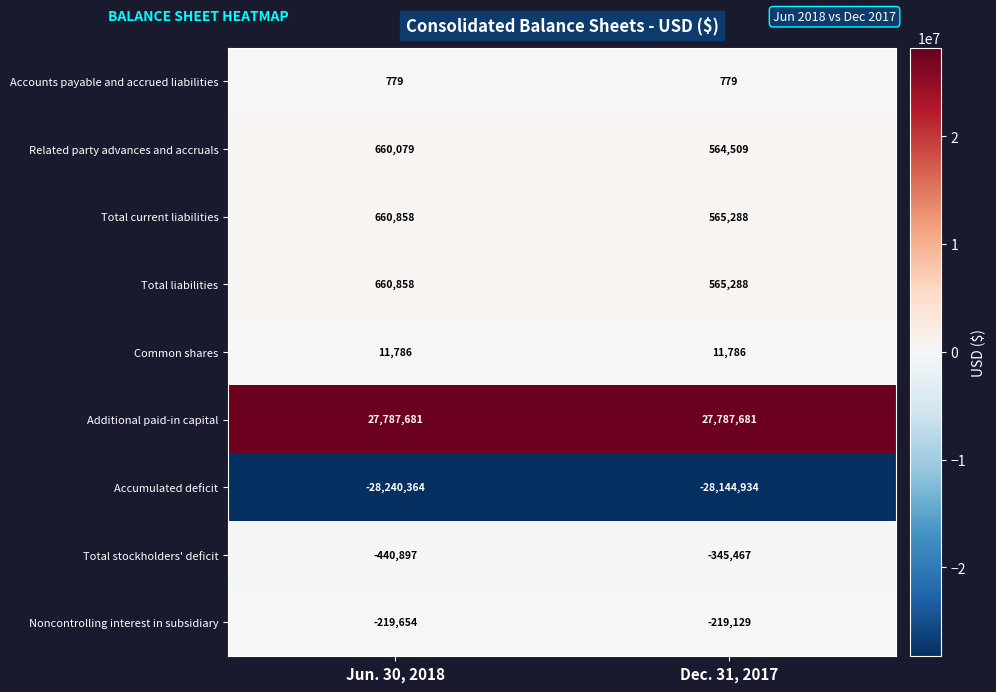

What is the lowest value of the Total liabilities series?

565288